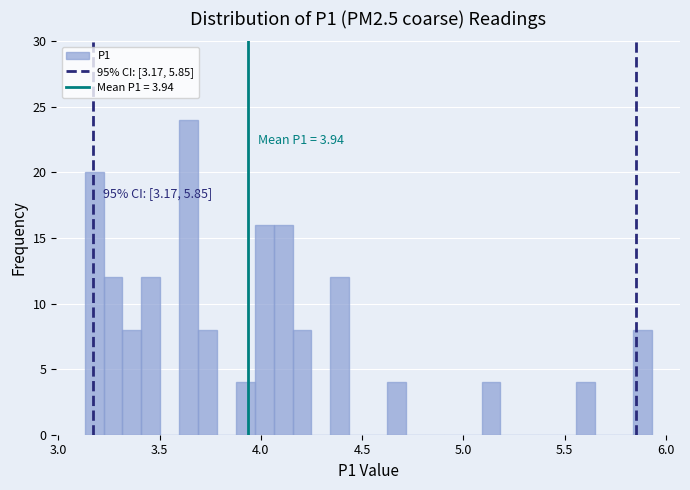

Around what value on the x-axis is the tallest bar? Give the approximate position of its centre, as read against the axis.

3.65